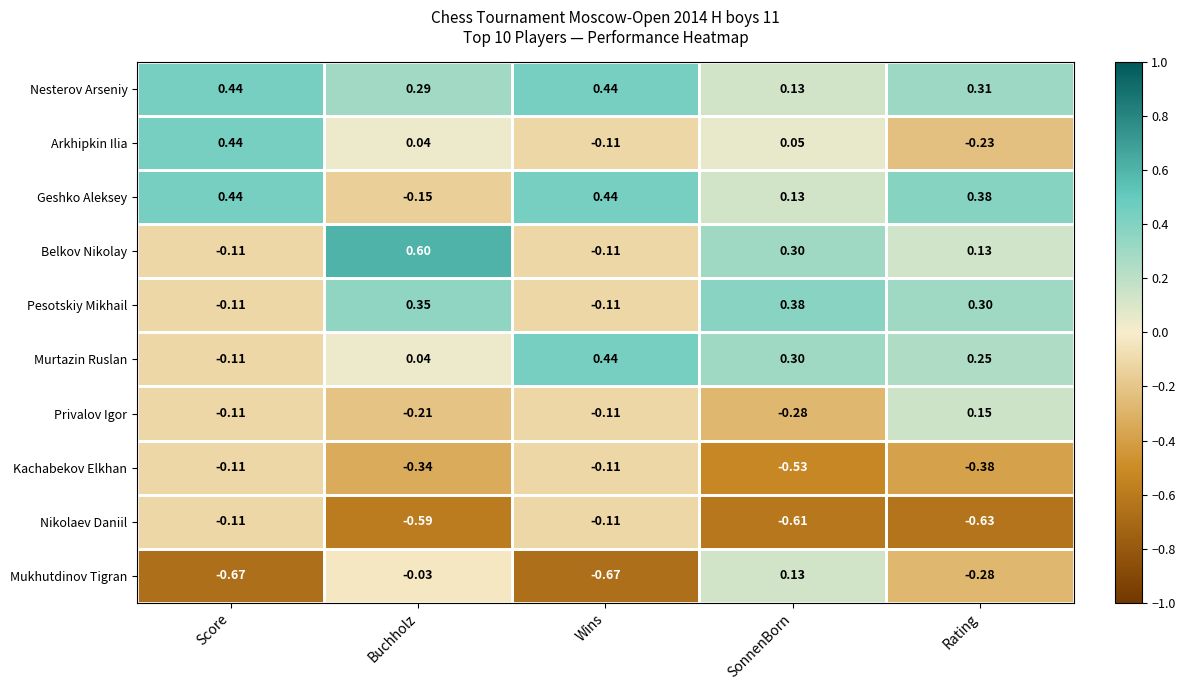

List the labels in order of Murtazin Ruslan value, largest first.

Wins, SonnenBorn, Rating, Buchholz, Score